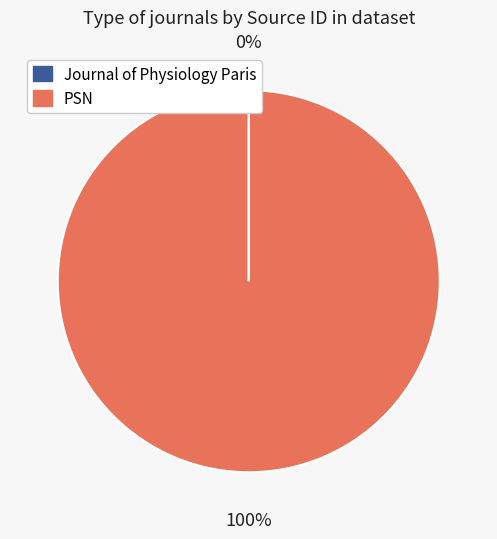

Is it true that PSN is 87% of the pie?

False